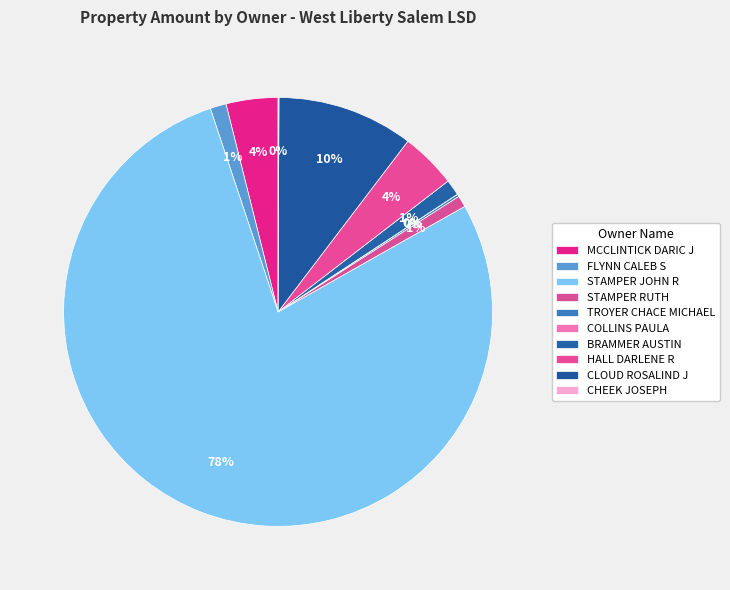

Is there a majority slice in this chart?

Yes